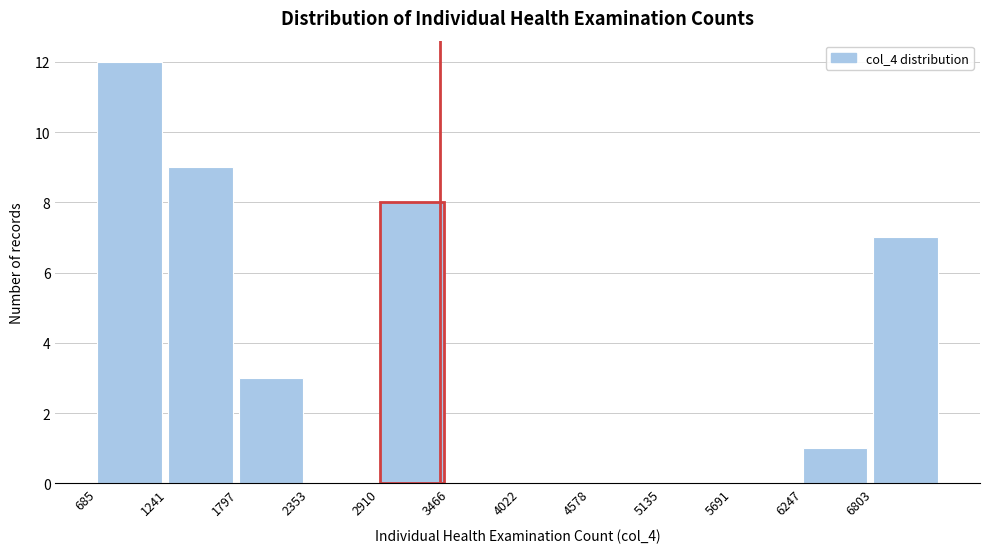

Over which range of the x-axis is the bar tallest?

700 to 1200